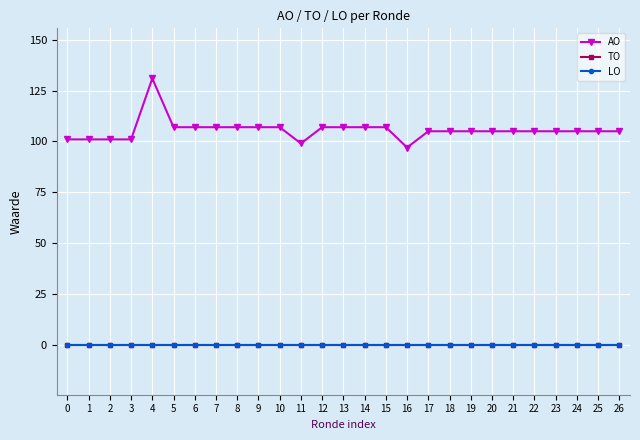

True or false: LO and TO cross at least once.

False